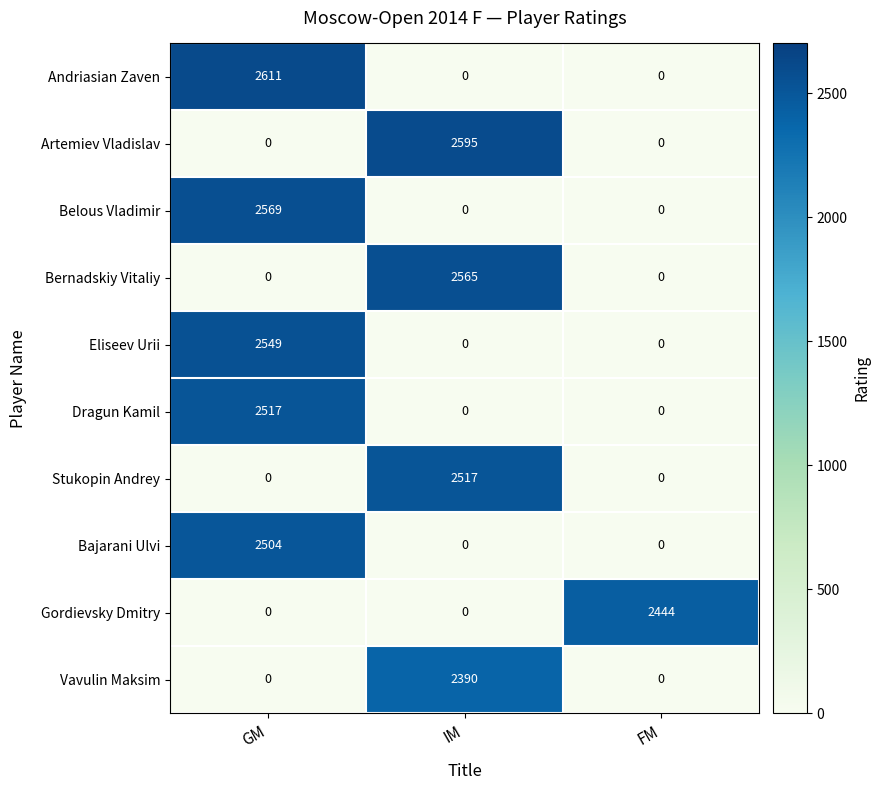

Between GM and IM, which series saw the biggest shift?

row_0